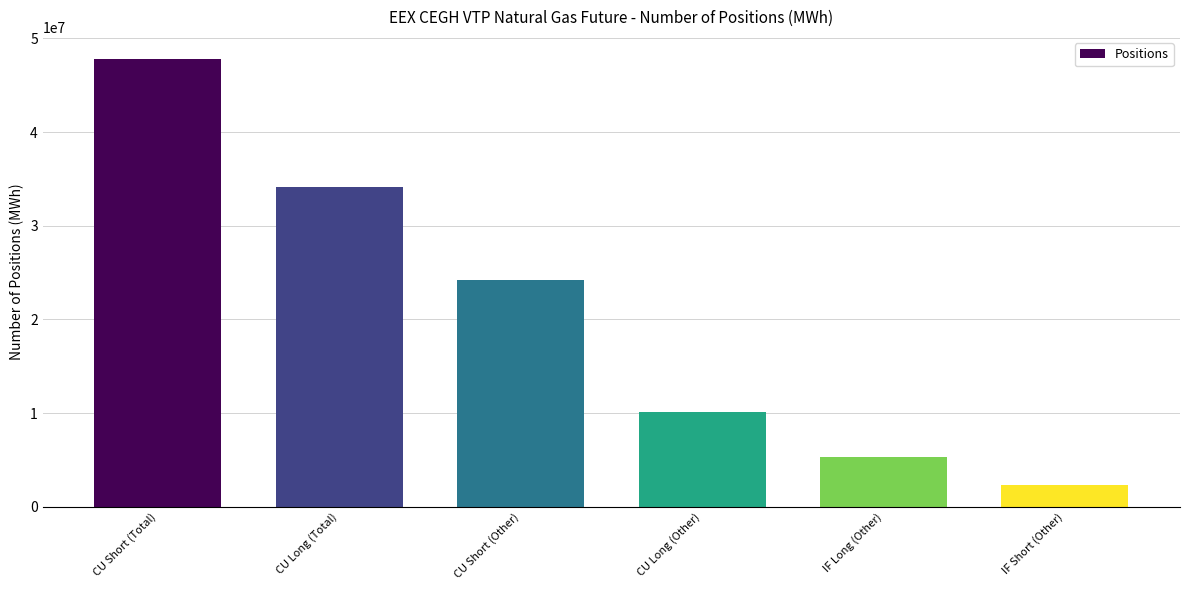

Is it true that the value at CU Short (Total) is 47774314?

True